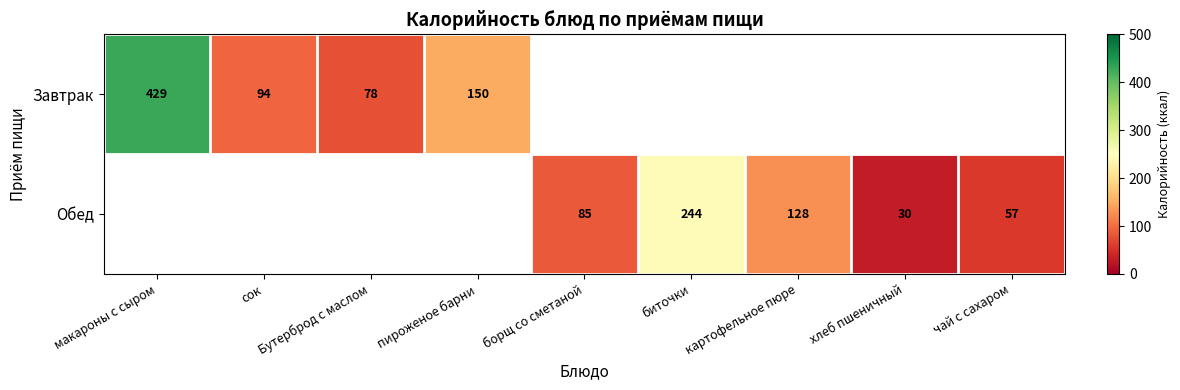

The Обед series shows 85 at борщ со сметаной. True or false?

True